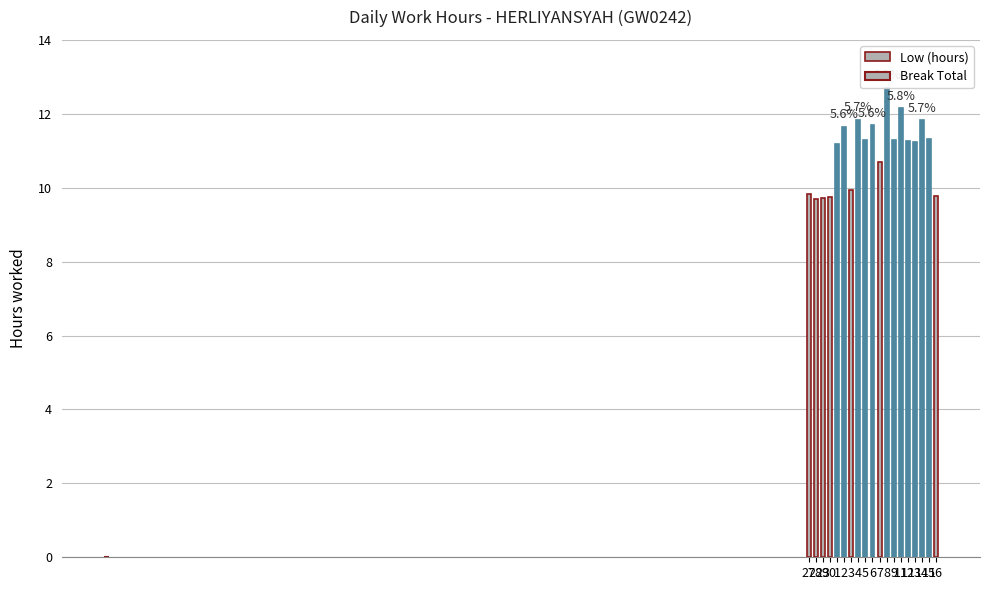

What is the sum of the values at 1 and 8?

23.9